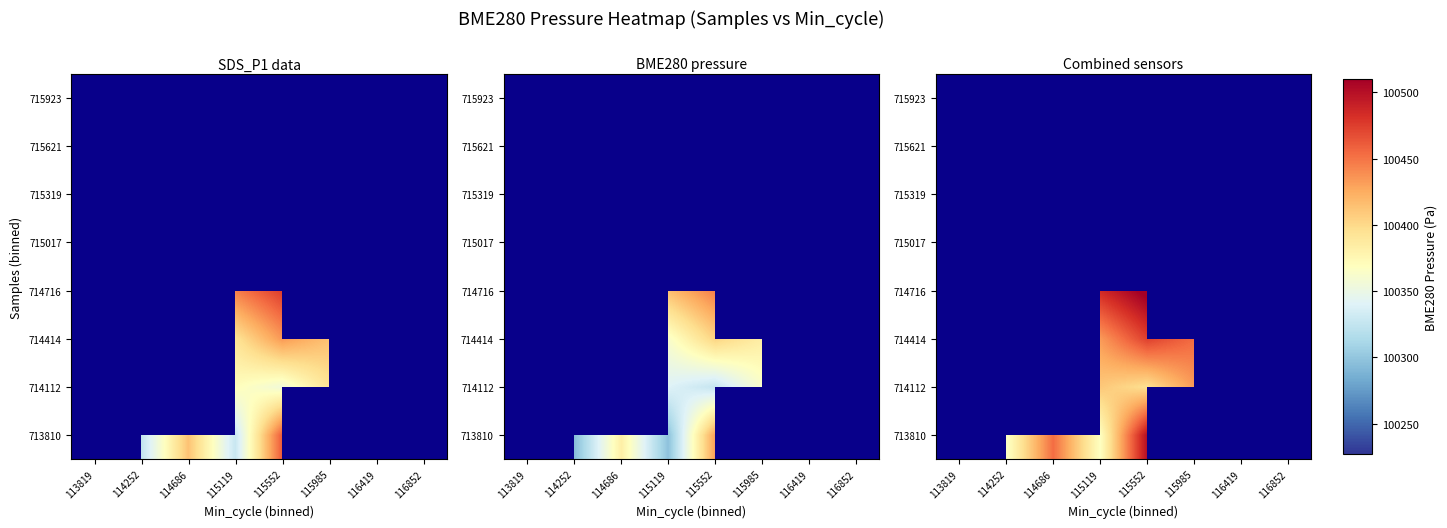

True or false: 714112 has a value of 35463.7 at 115985.

False